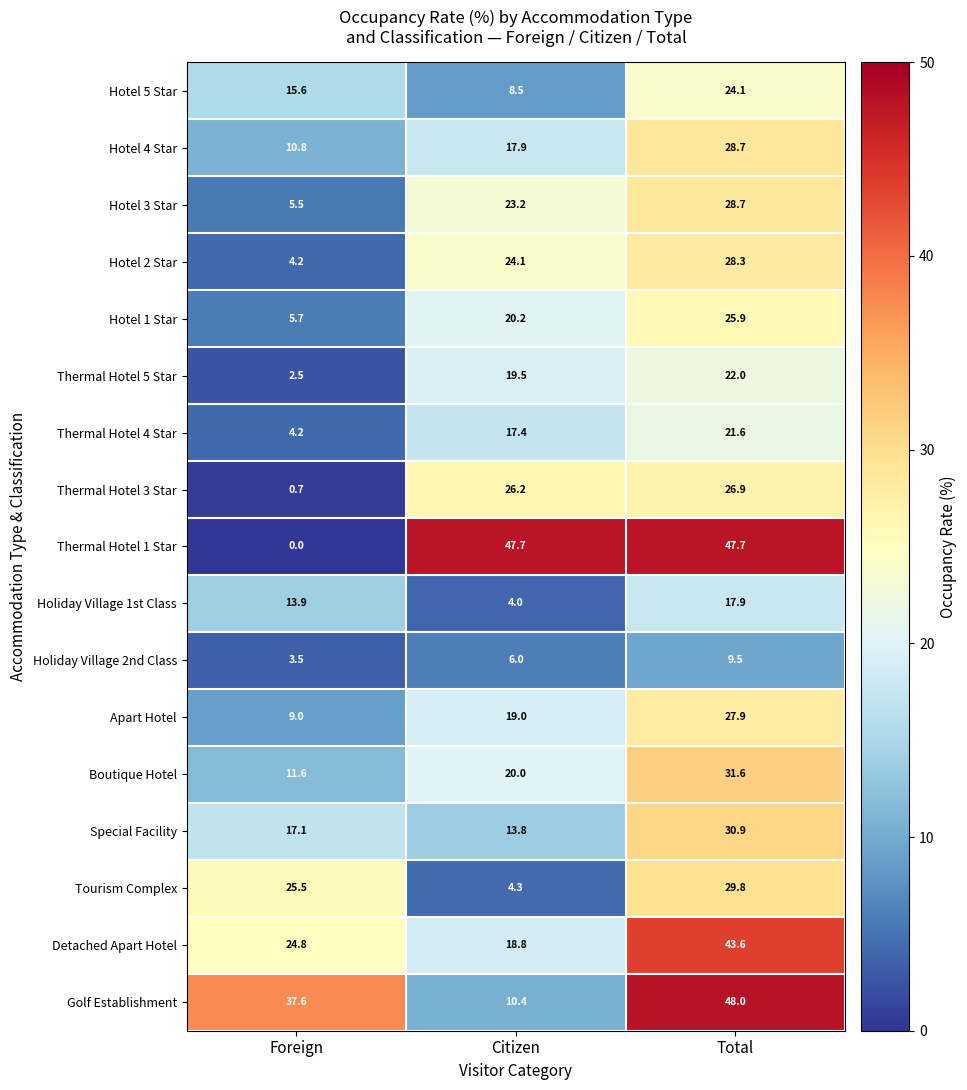

Which series changed the most between Foreign and Citizen?

Thermal Hotel 1 Star